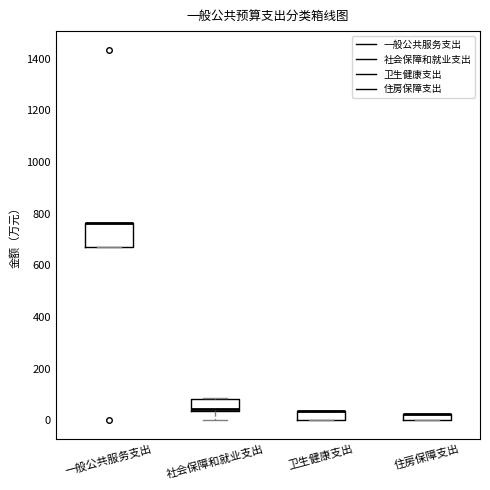

Which box is the tallest, from its lower edge to its upper edge?

一般公共服务支出